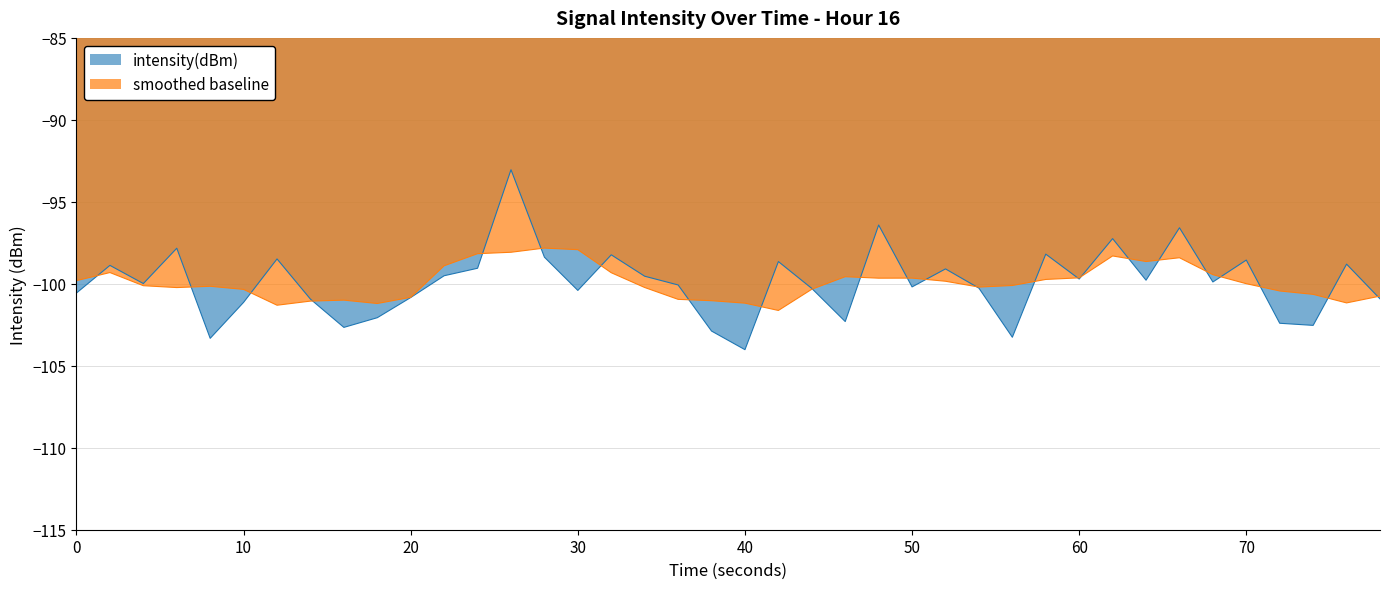

What is the value of the 33rd point from the left?

-99.8